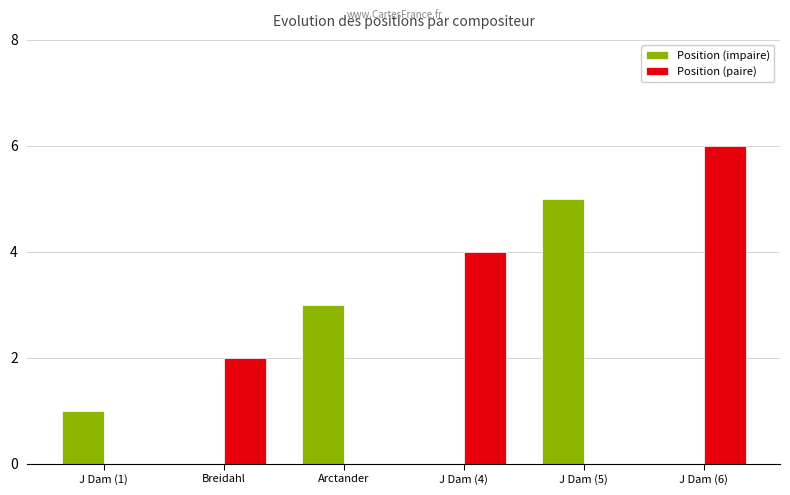

Is it true that Position (impaire) equals 3 at Arctander?

True